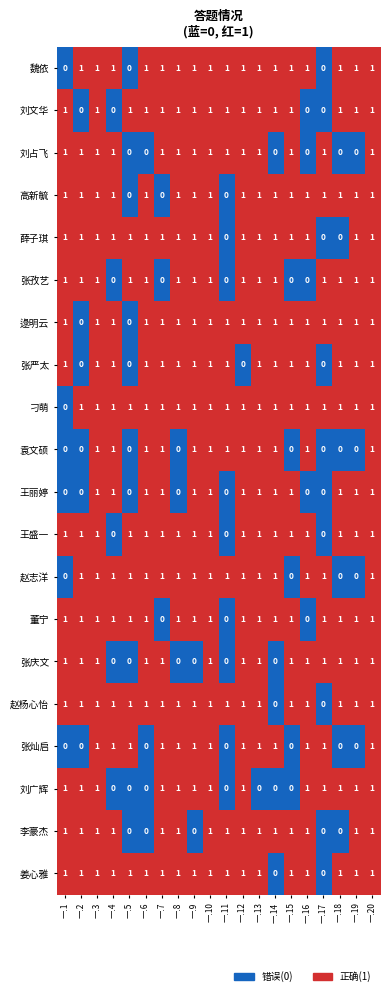

What is the sum of all 李豪杰 values?

15